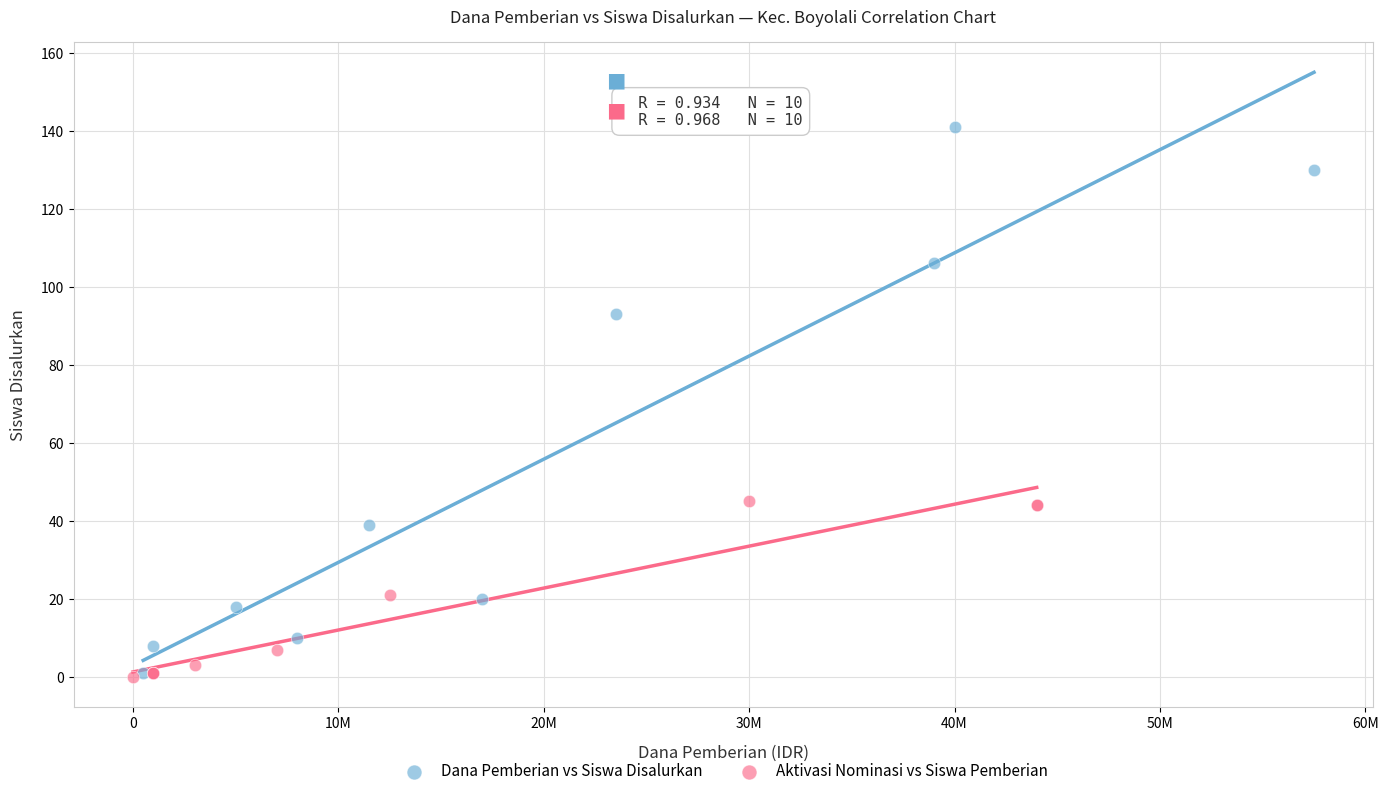

What are all the series names shown in the legend?

Dana Pemberian vs Siswa Disalurkan, Aktivasi Nominasi vs Siswa Pemberian